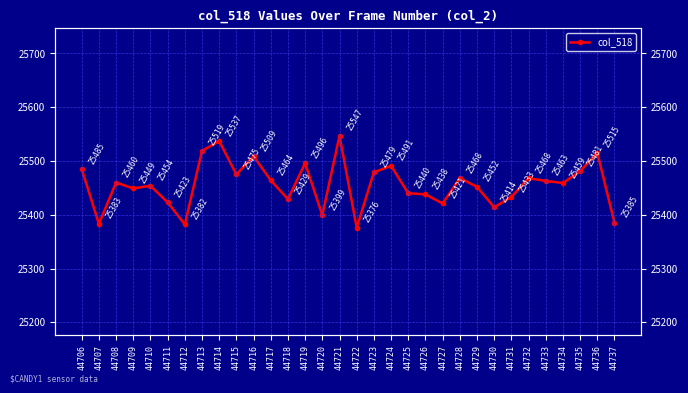

The chart shows a value of 39970 at 44723. True or false?

False